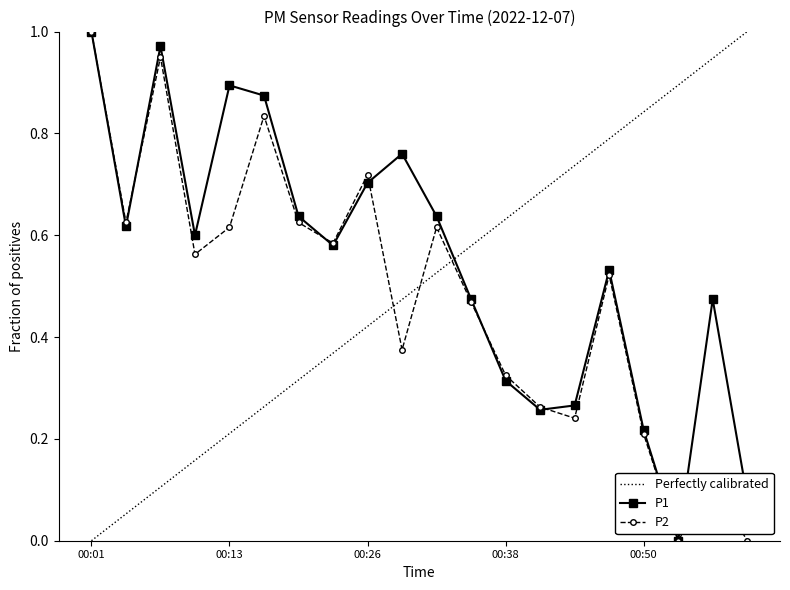

True or false: P1 and P2 cross at least once.

True